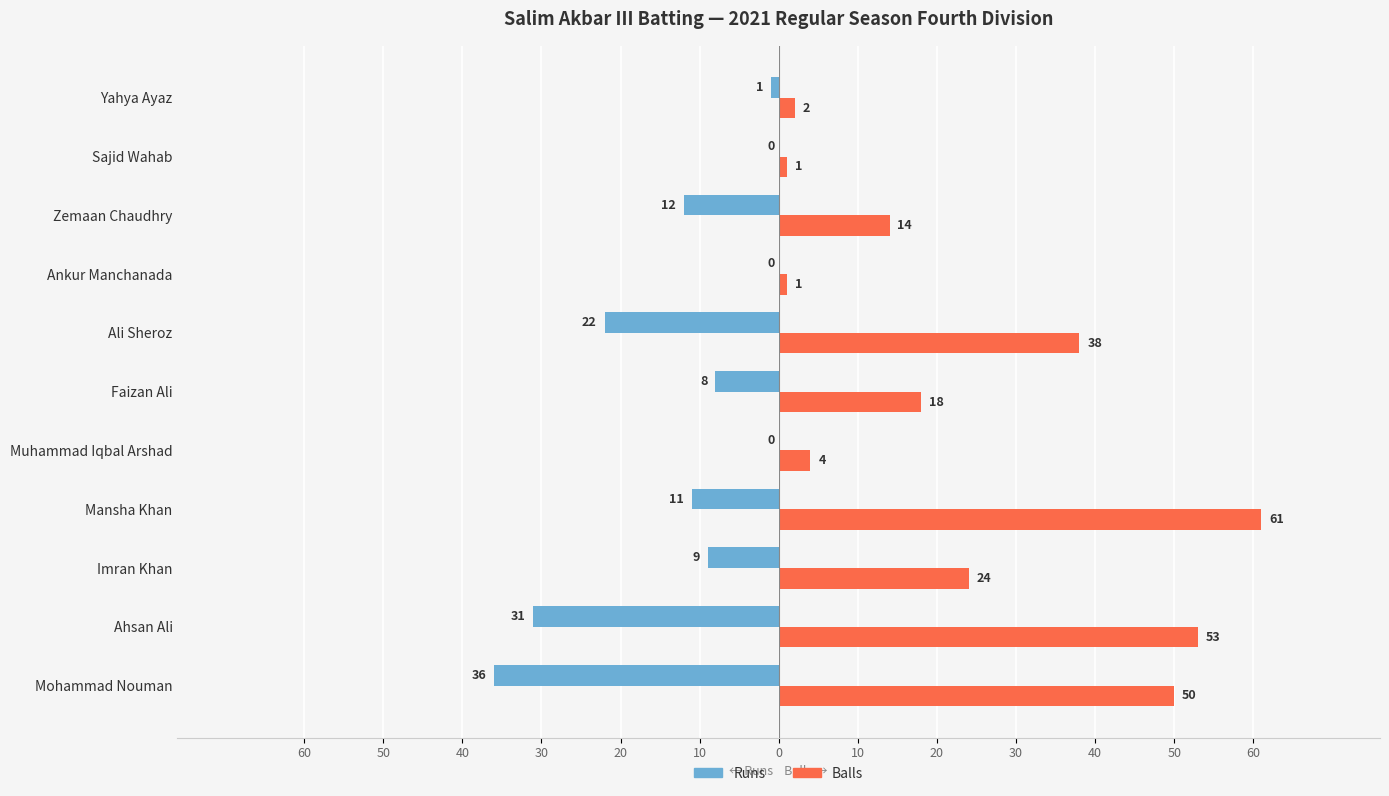

What are all the series names shown in the legend?

Runs, Balls